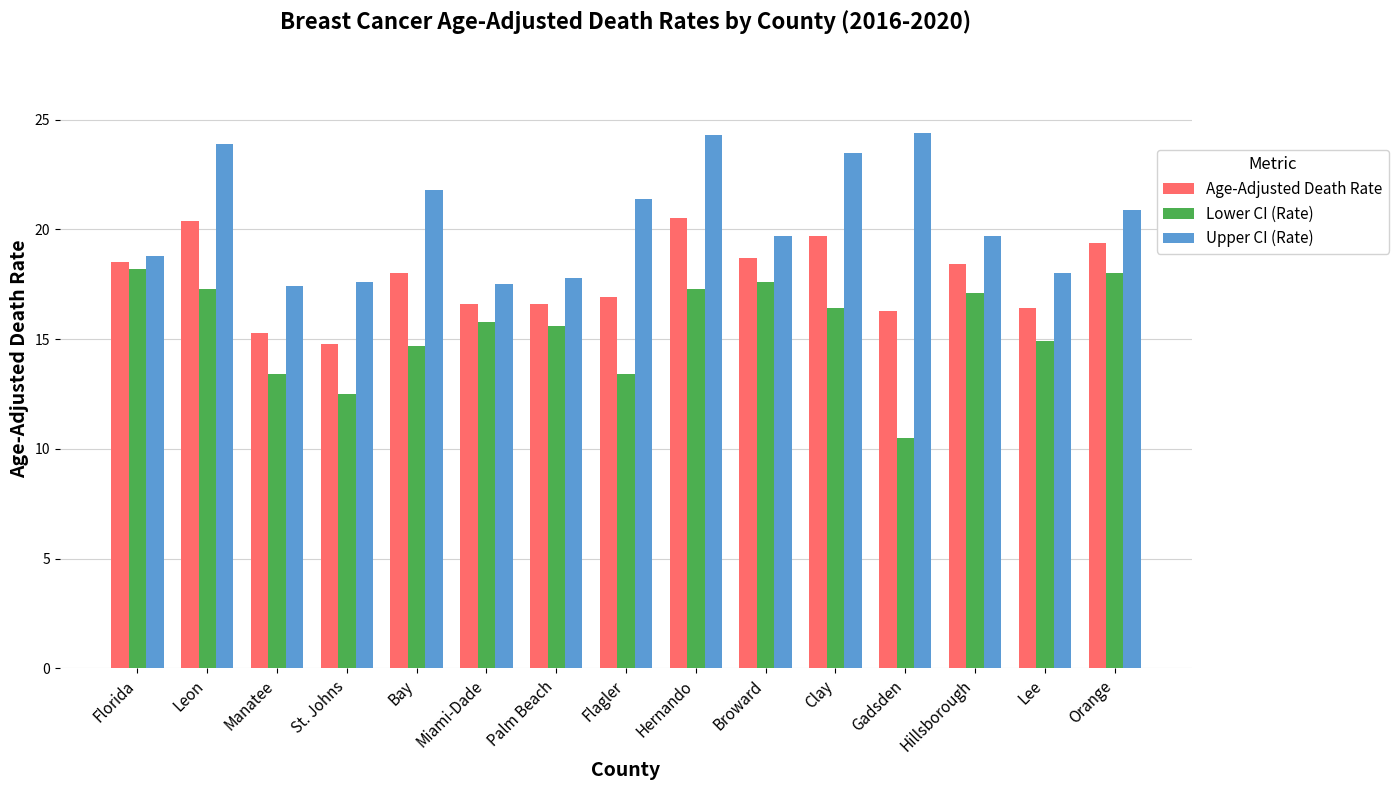

How many data points in Upper CI (Rate) are less than 19?

6